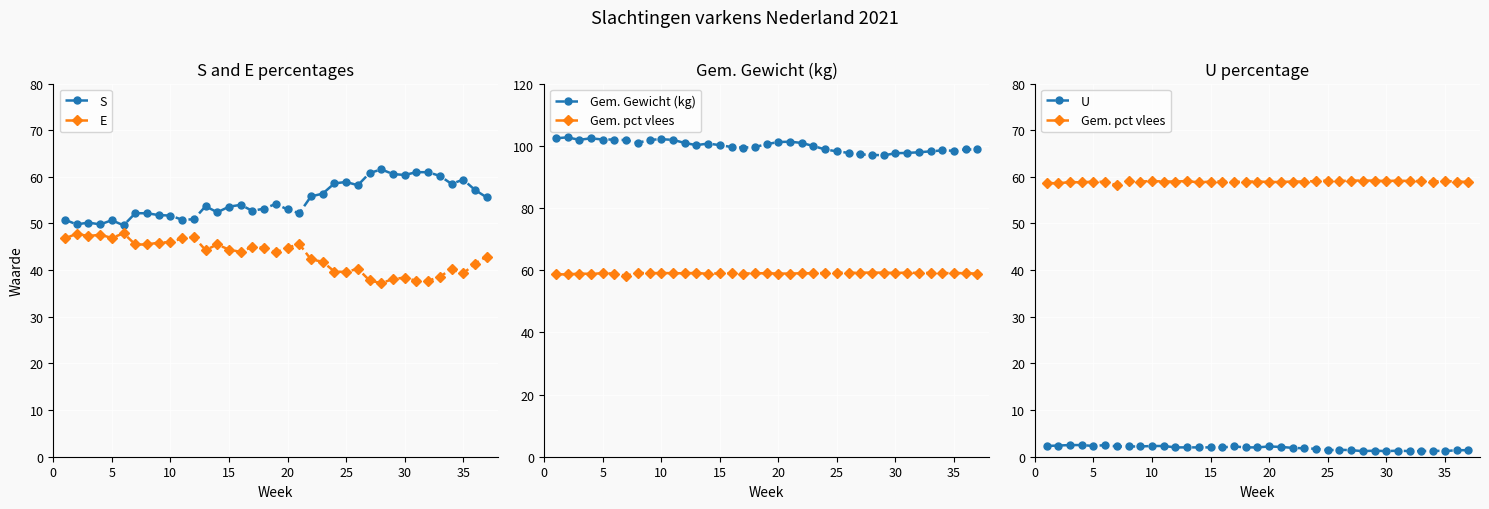

The S series shows 37.3 at 35. True or false?

False